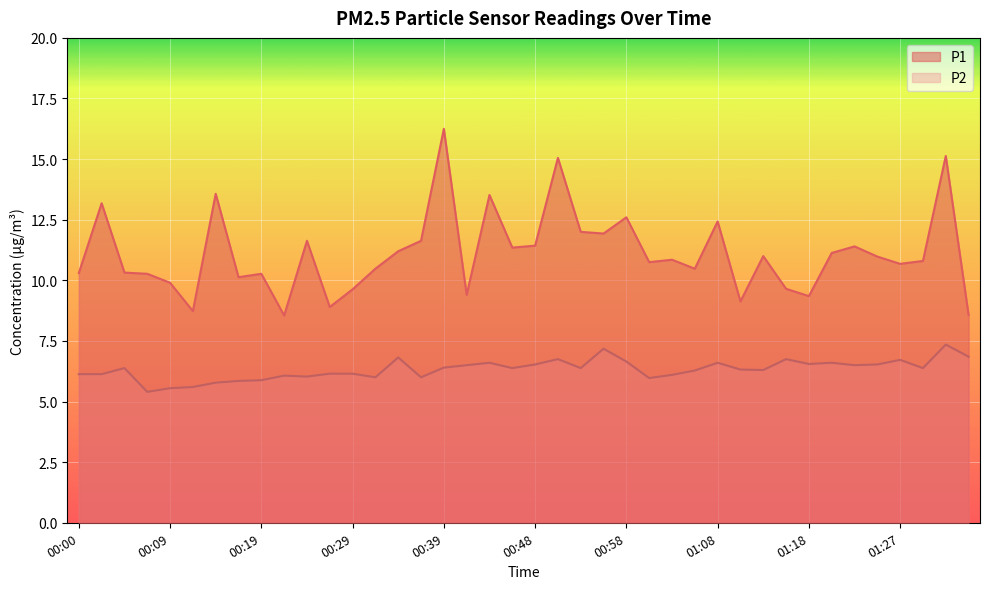

Between 00:04 and 00:34, which series saw the biggest shift?

P1